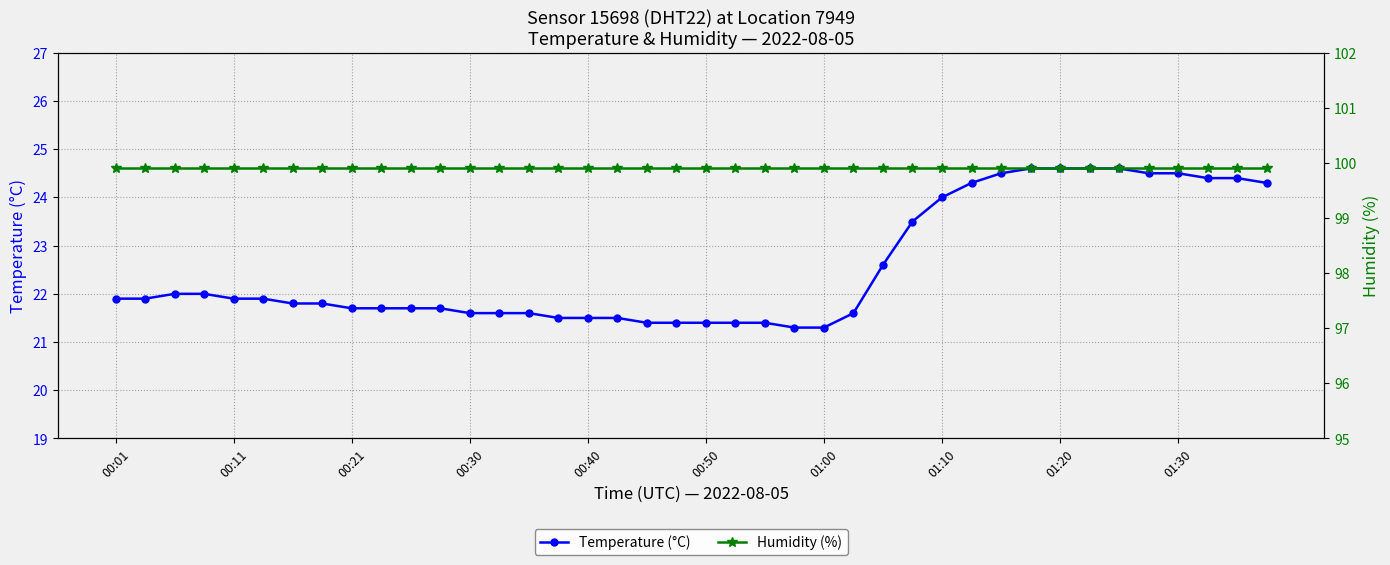

What is the sum of all Humidity (%) values?

3996.0